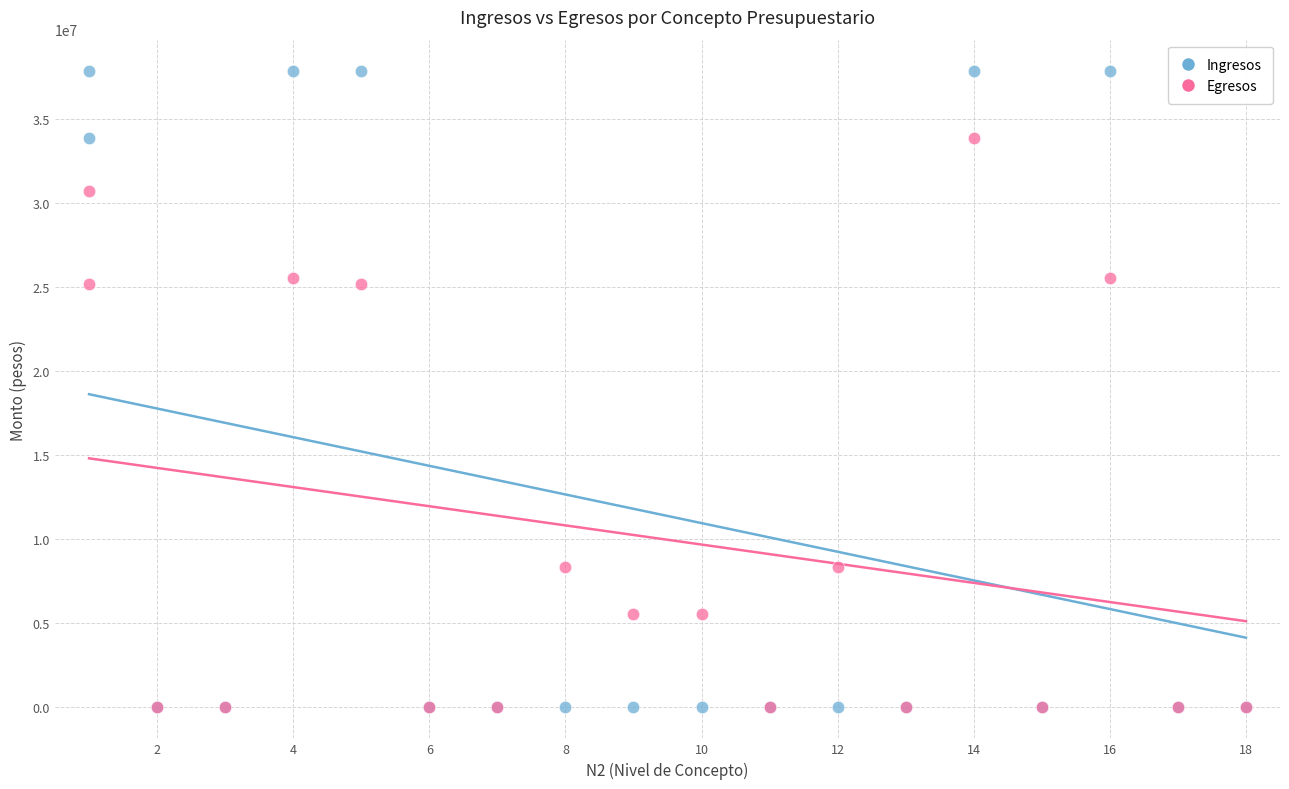

What are all the series names shown in the legend?

Ingresos, Egresos